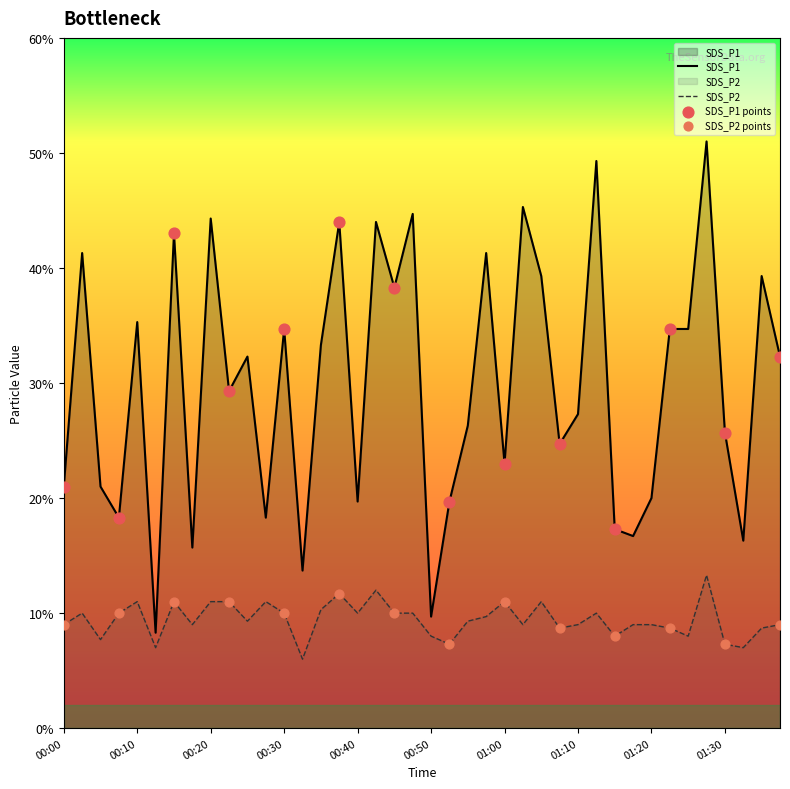

Is the value of SDS_P1 at 00:50 greater than the value of SDS_P2 at 00:20?

No